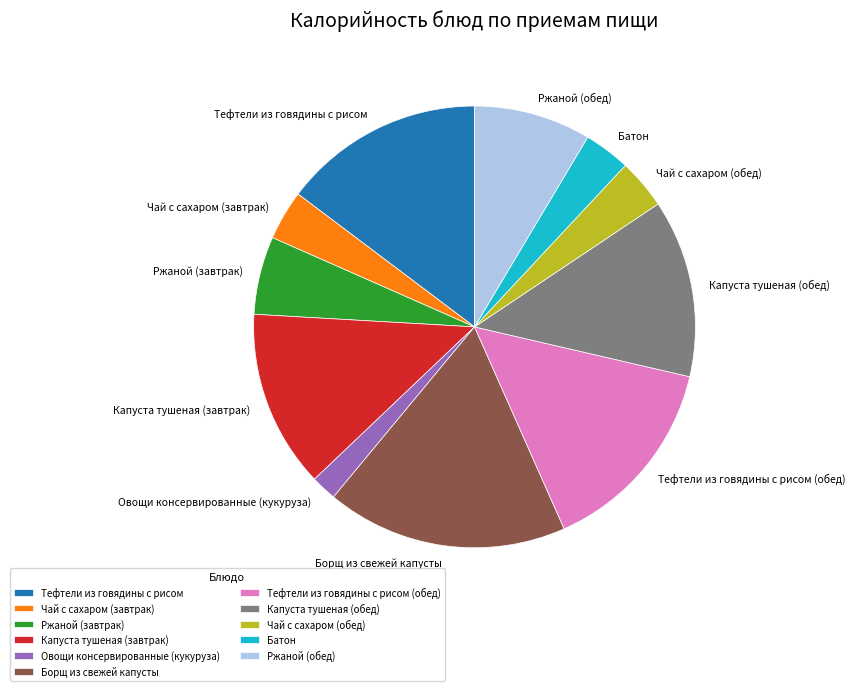

Approximately how many times larger is the value at Тефтели из говядины с рисом compared to Овощи консервированные (кукуруза)?

7.8